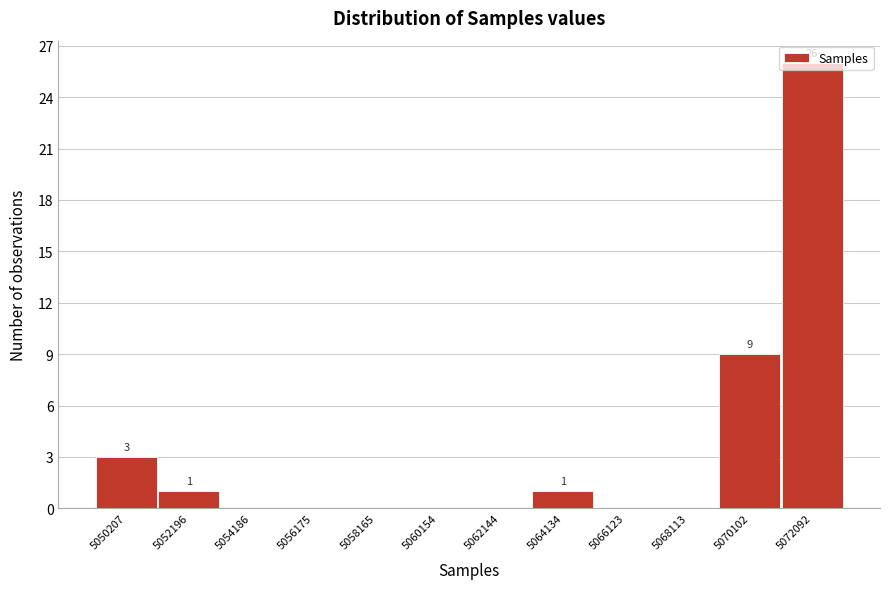

Which label corresponds to the largest value in the chart?

5072092